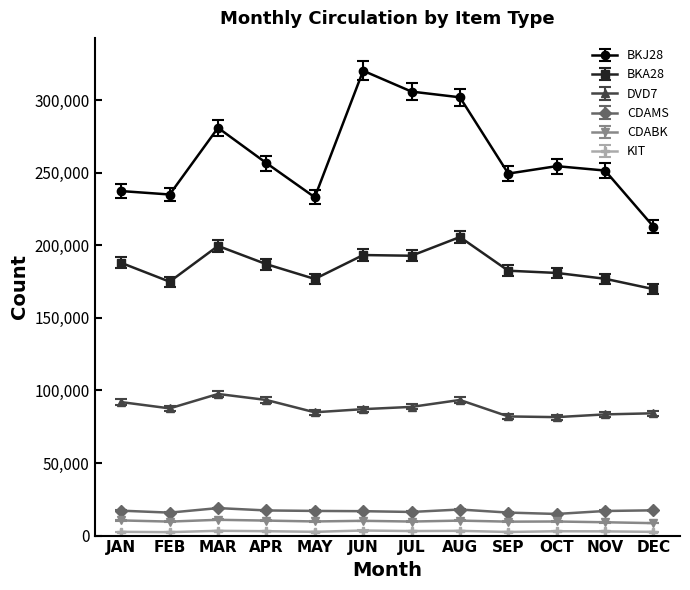

What is the difference between the highest and lowest values at JAN?

234767